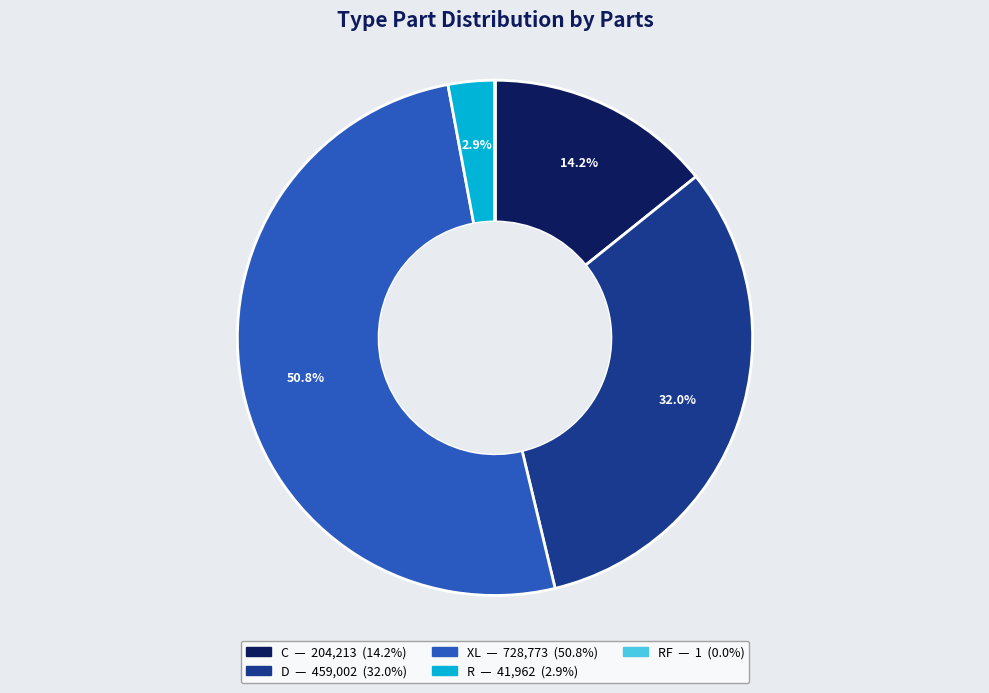

Is there any slice that represents more than half of the pie?

Yes